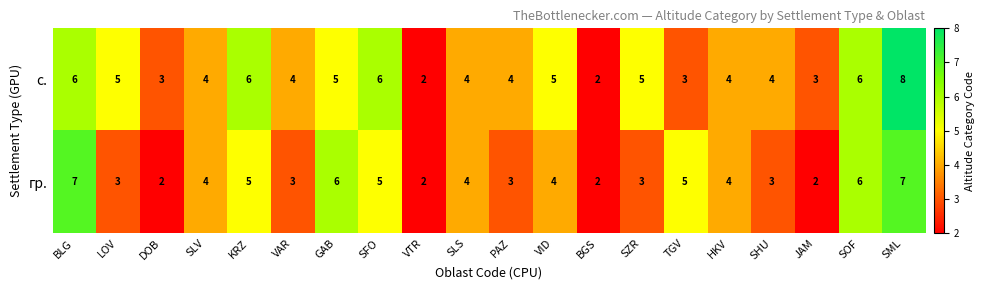

Is it true that гр. equals 6 at VID?

False